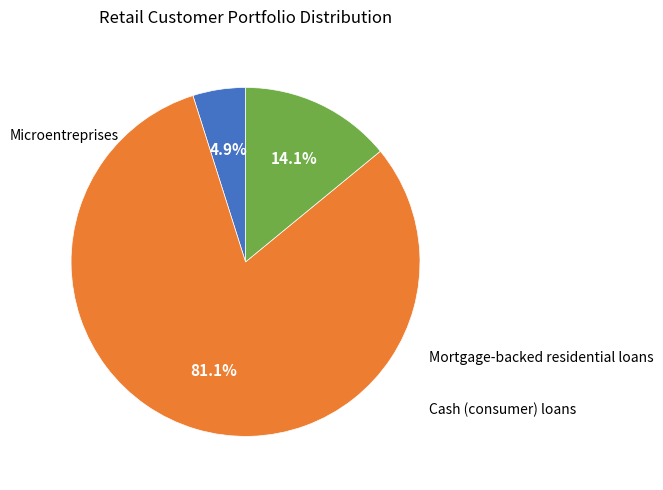

Is there any slice that represents more than half of the pie?

Yes